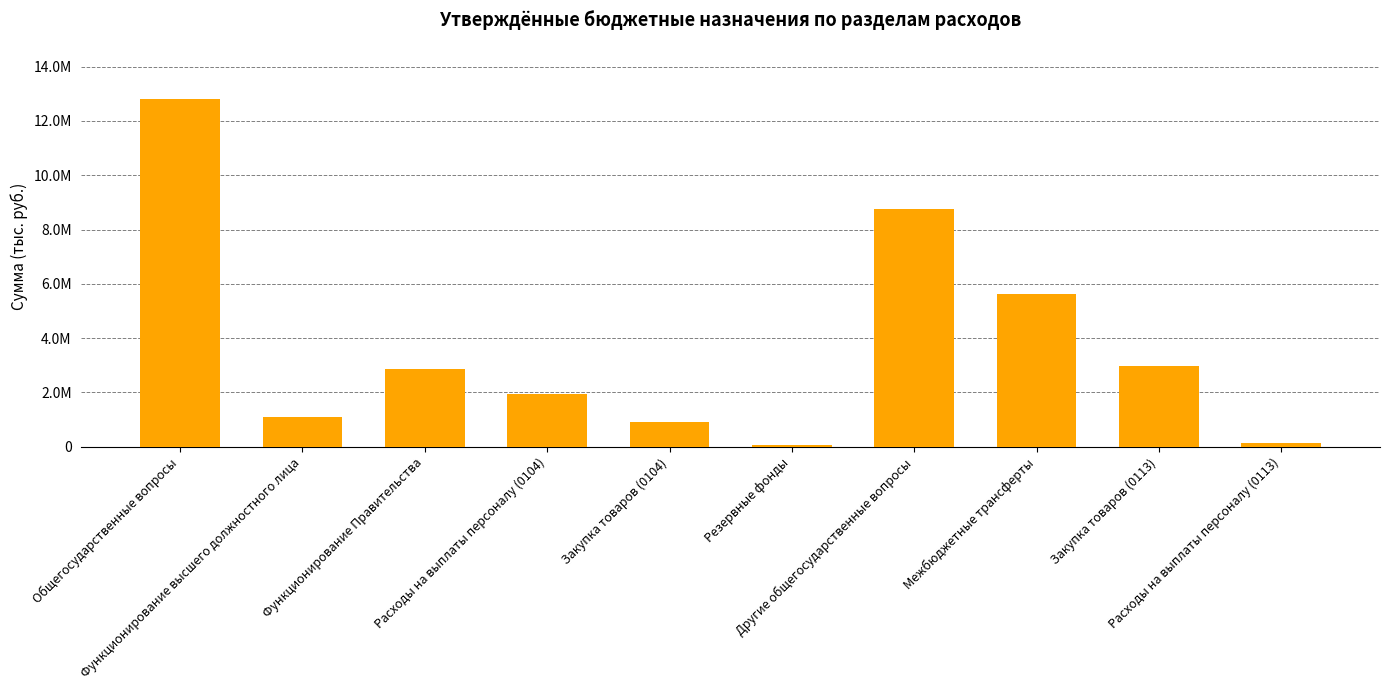

True or false: the data shows 713382.9 at Функционирование высшего должностного лица.

False